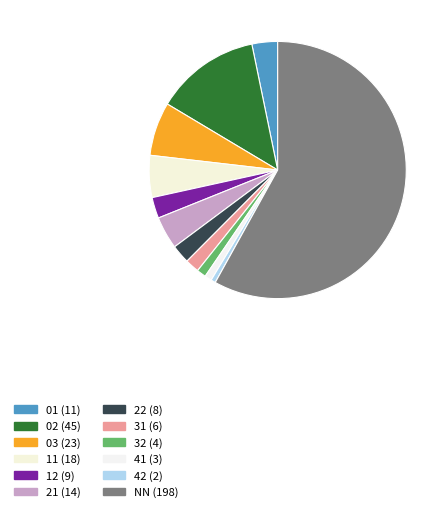

How many segments does this pie chart have?

12